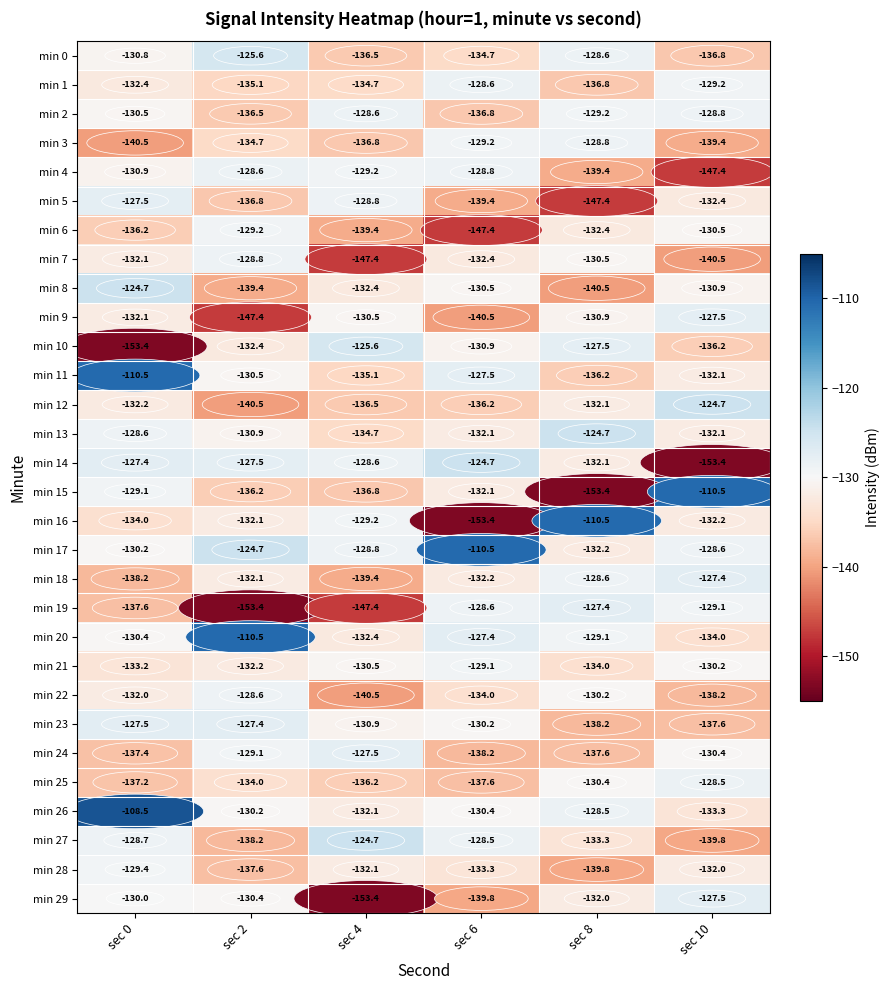

List the labels in order of min 23 value, largest first.

sec 2, sec 0, sec 6, sec 4, sec 10, sec 8